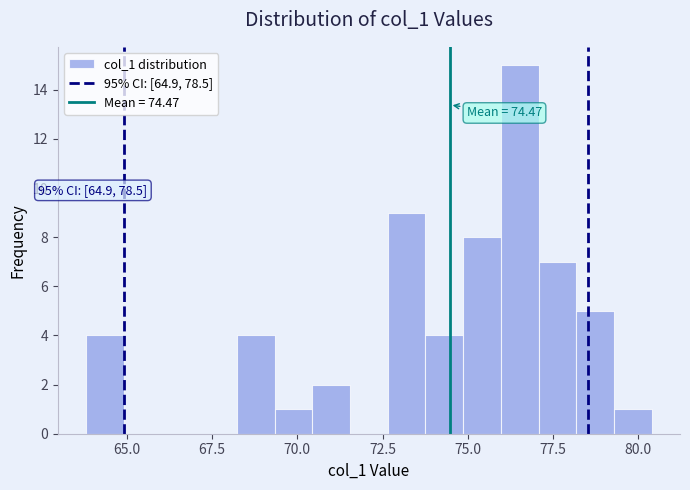

Read against the x-axis, roughly where is the centre of the tallest bar?

76.5